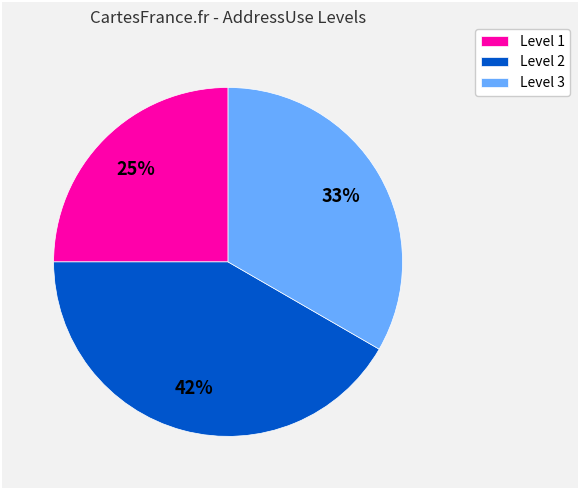

To the nearest percent, what is the average slice percentage?

33%